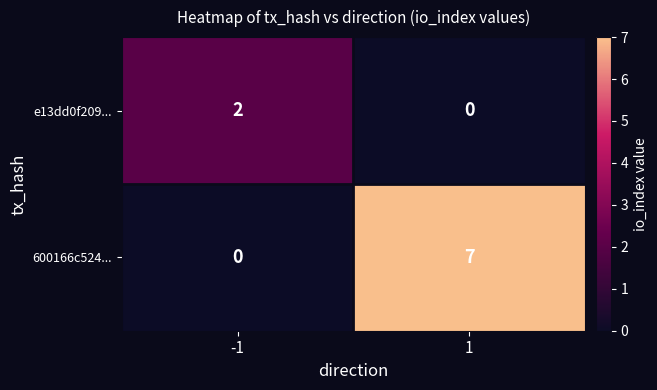

Count the number of data series in this chart.

2